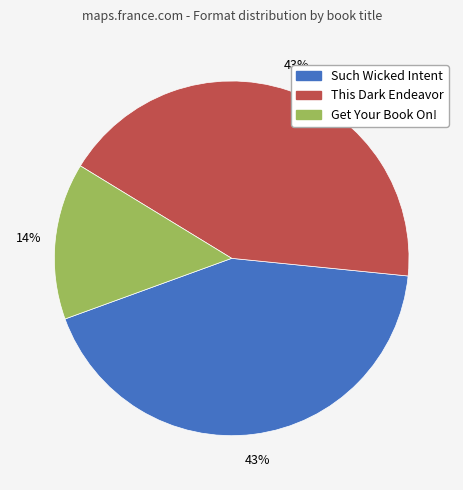

To the nearest percent, what is the difference between the This Dark Endeavor and Get Your Book On! slice percentages?

29%